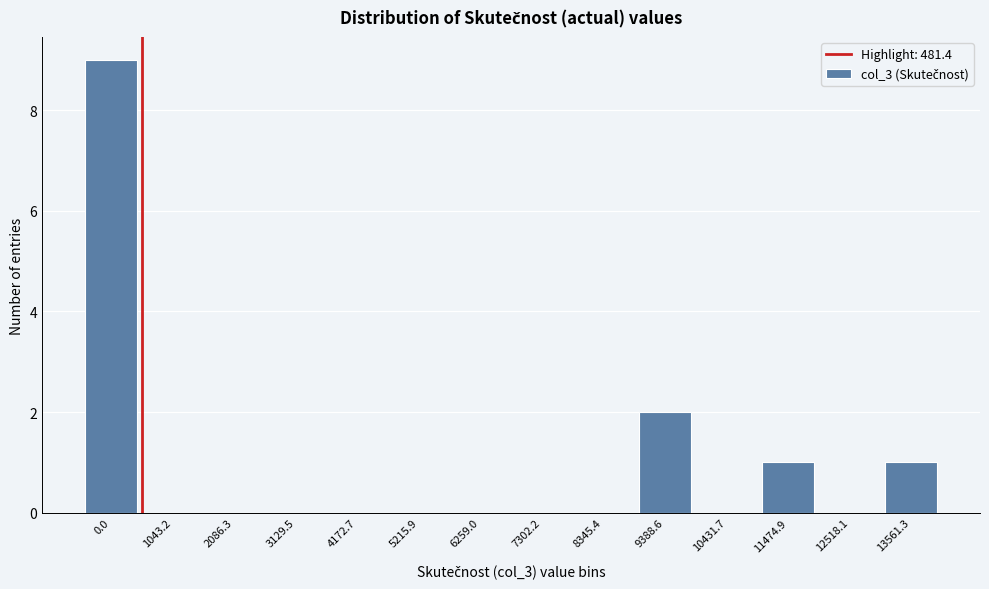

Reading right to left, what are all the values shown in this chart?

13561.3=1	12518.1=0	11474.9=1	10431.7=0	9388.6=2	8345.4=0	7302.2=0	6259.0=0	5215.9=0	4172.7=0	3129.5=0	2086.3=0	1043.2=0	0.0=9